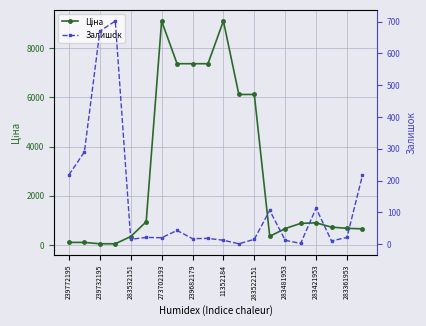

How many data points does each series have?

20